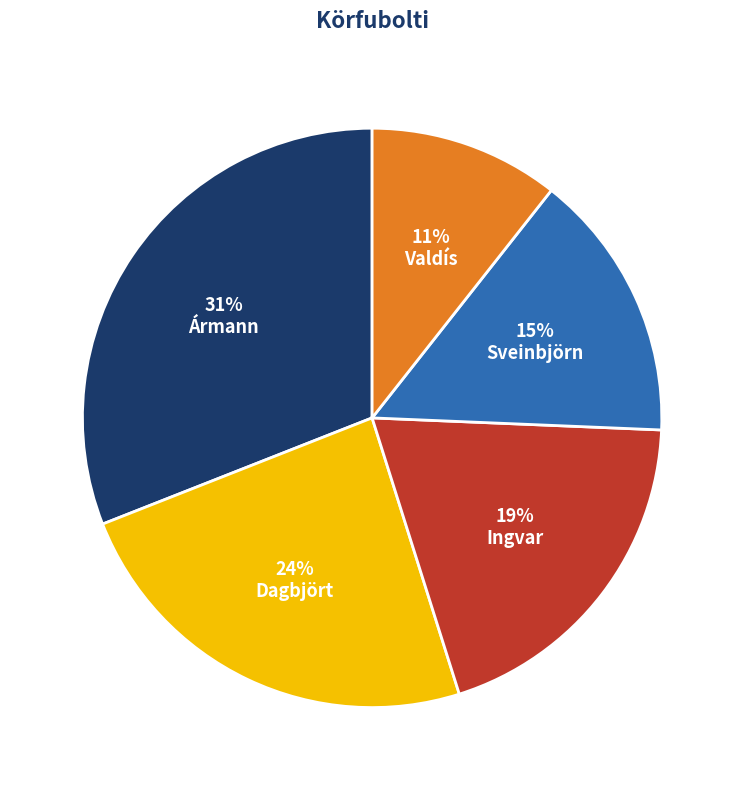

Is the sum of Ármann and Dagbjört greater than half?

Yes